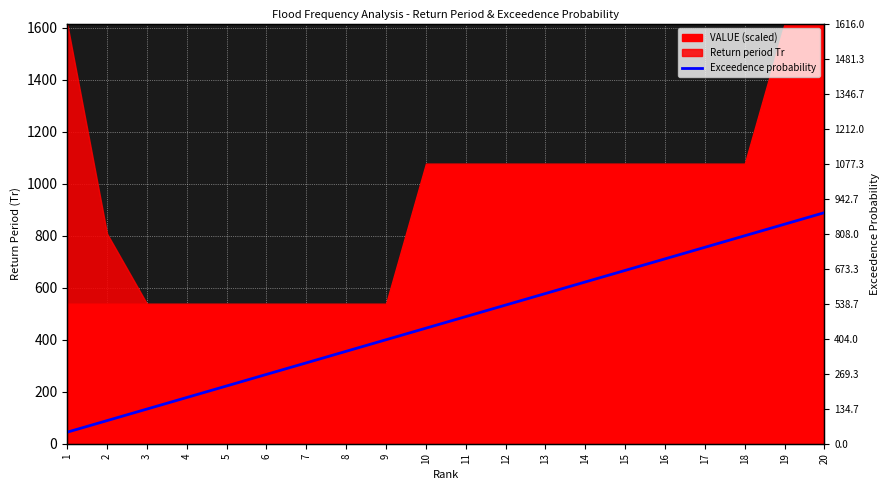

The value at 19 is 1258.8. True or false?

False